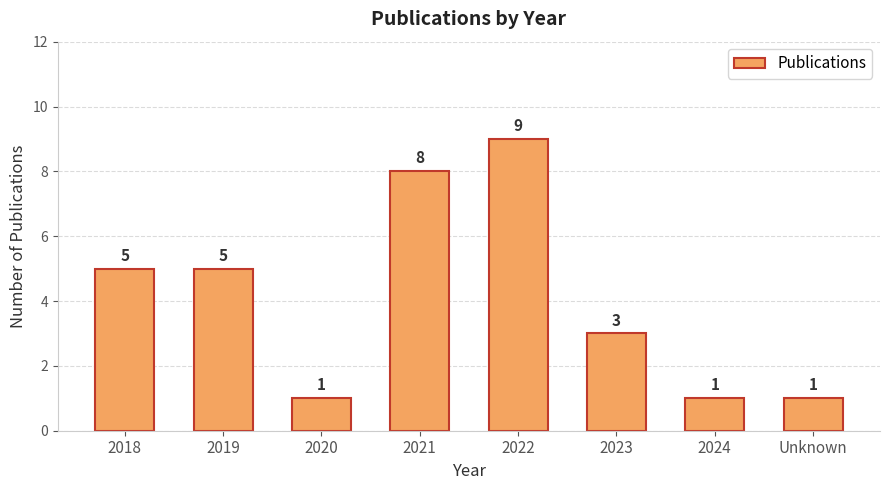

Count the values in the range 1 to 8.

7